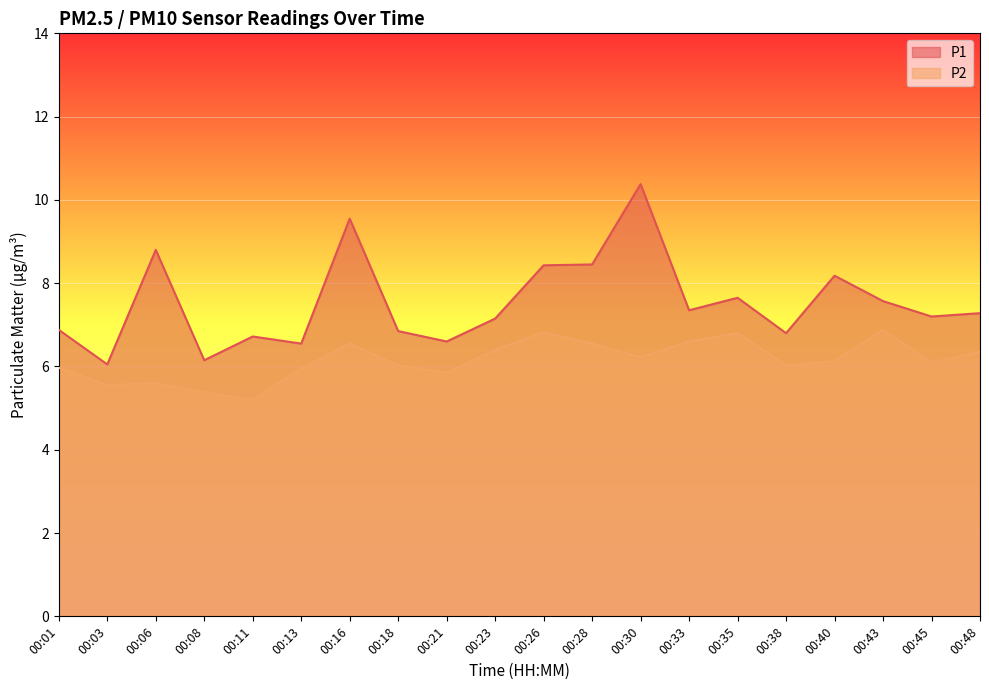

True or false: P1 has more than 2 points higher than both neighbors.

True